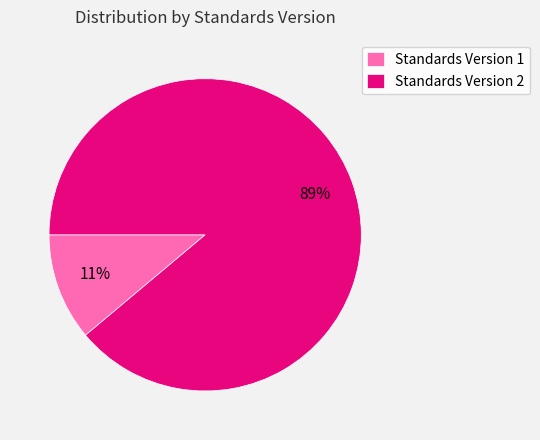

Count the number of slices in the pie.

2